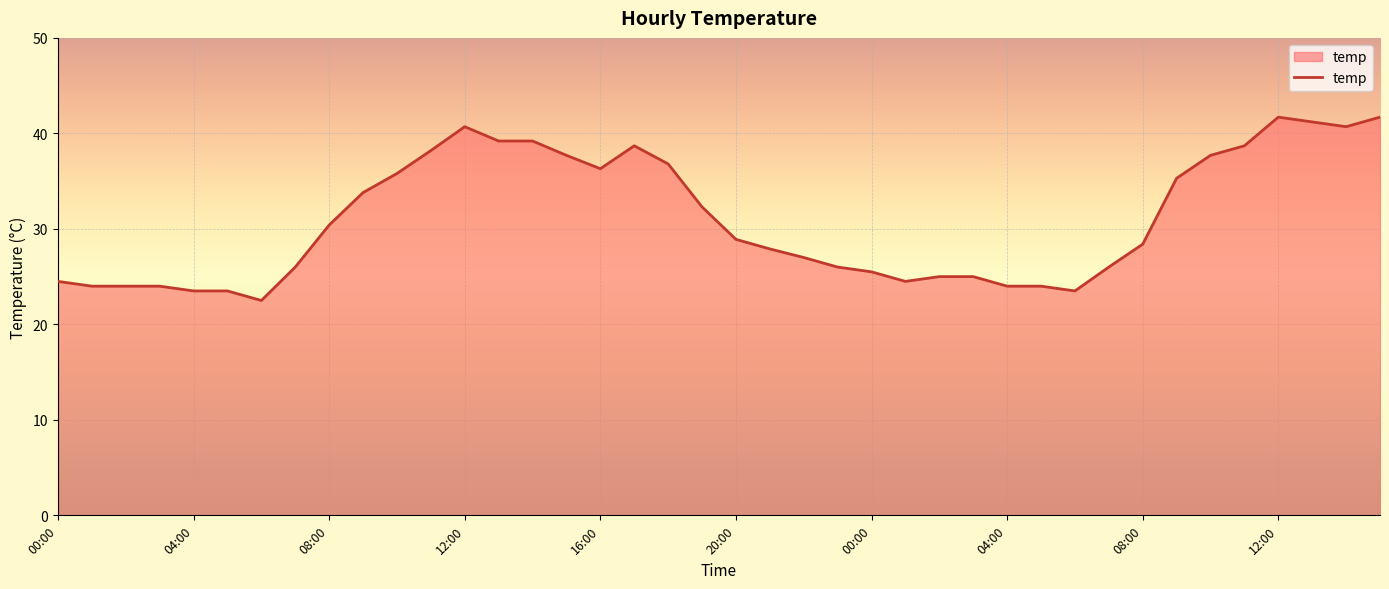

What is the smallest value displayed?

22.5